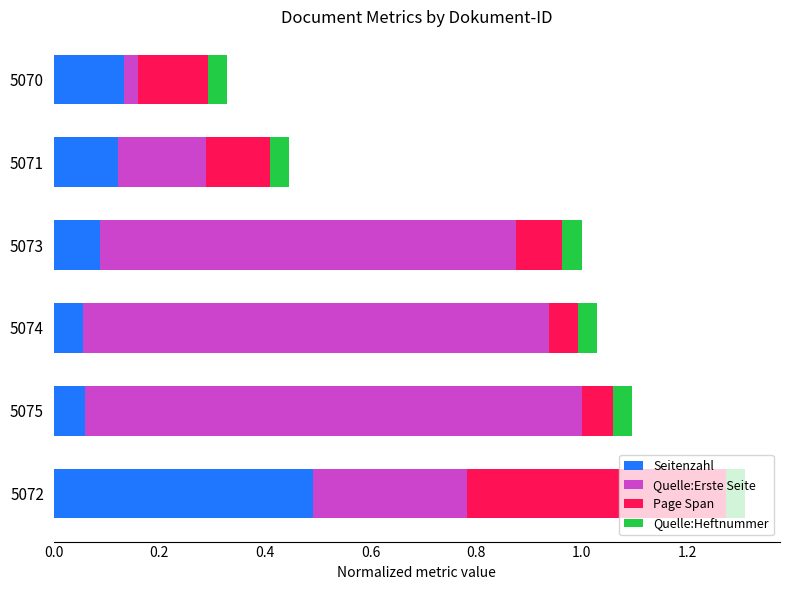

What is the difference between the maximum and minimum values in the Seitenzahl series?

0.4